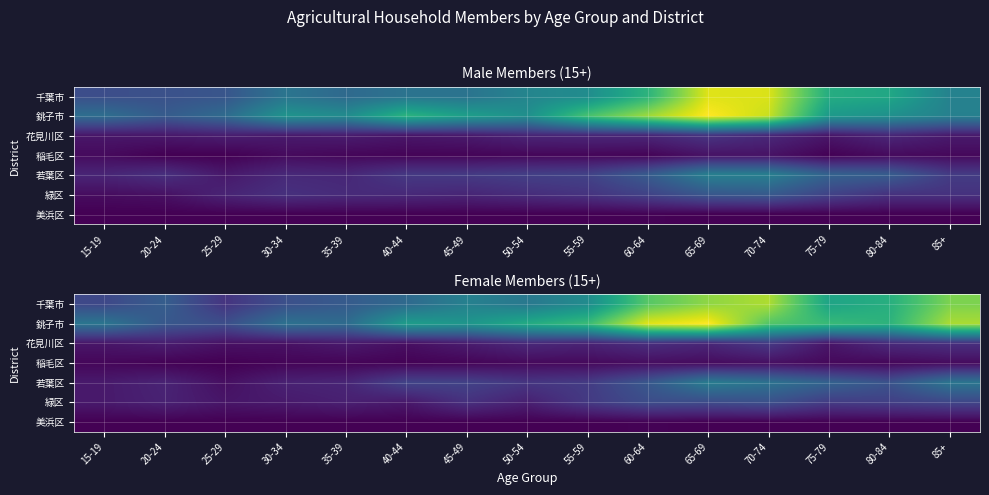

Which category has the highest value in the 千葉市 series?

70-74